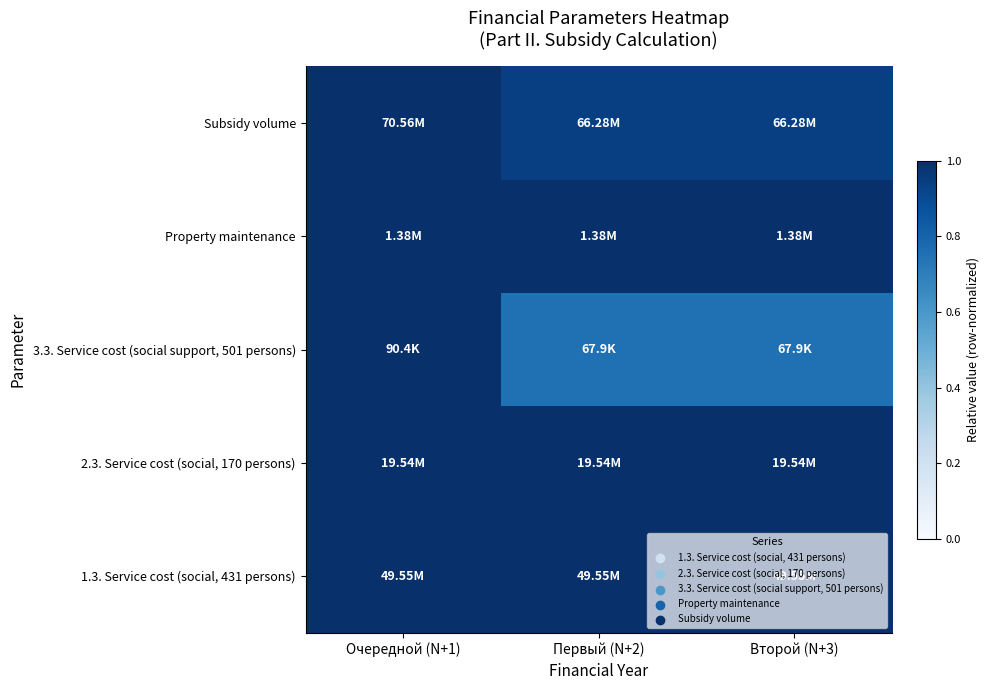

Which label corresponds to the smallest value in the chart?

Первый (N+2)